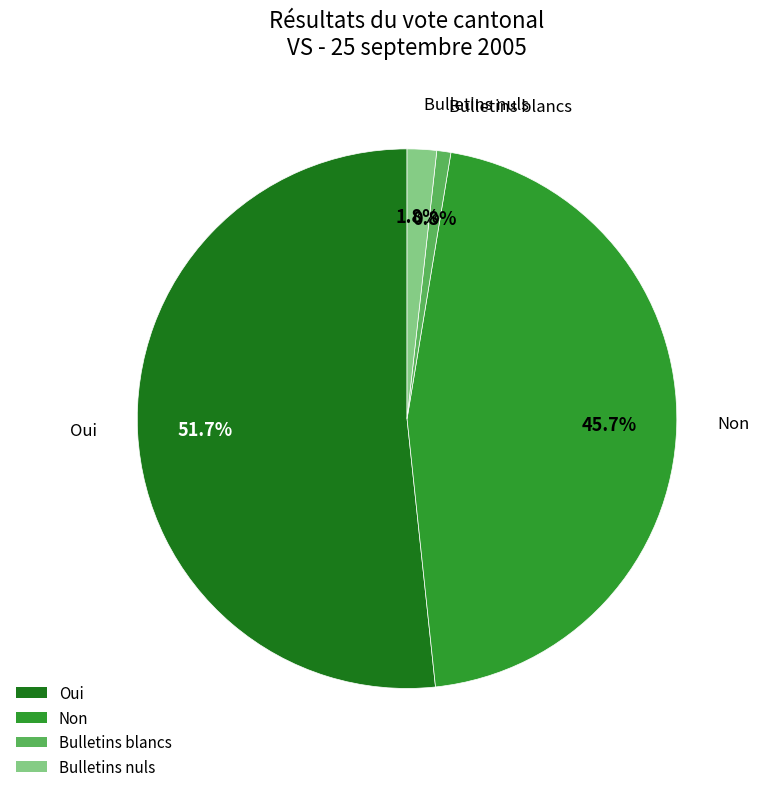

Which slice is the smallest?

Bulletins blancs